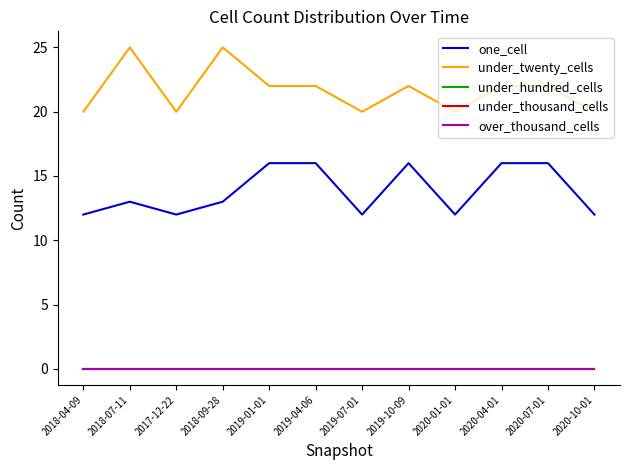

How many lines are shown in the chart?

5